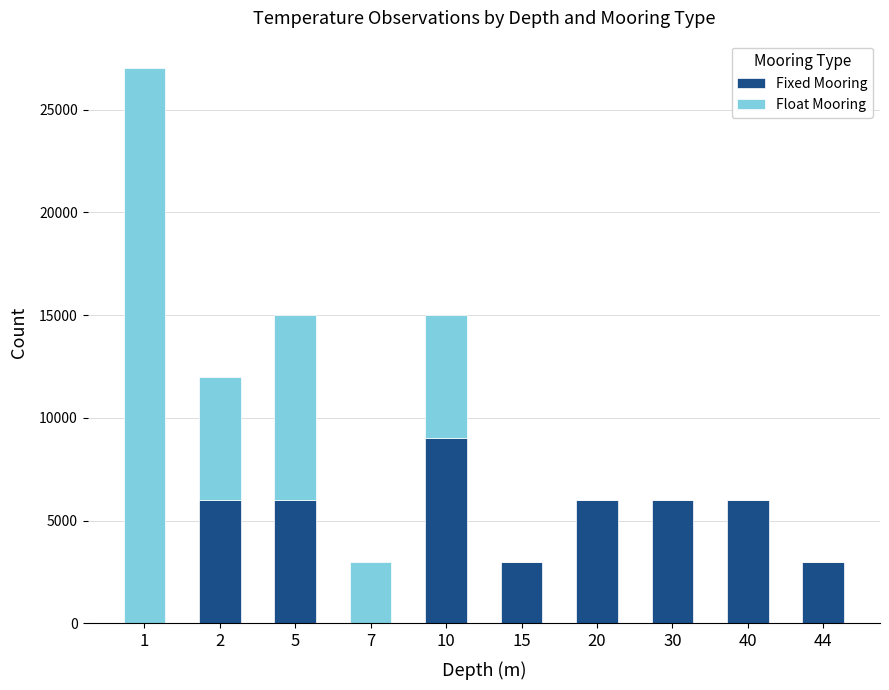

What is the sum of the Fixed Mooring values at 40 and 7?

6000